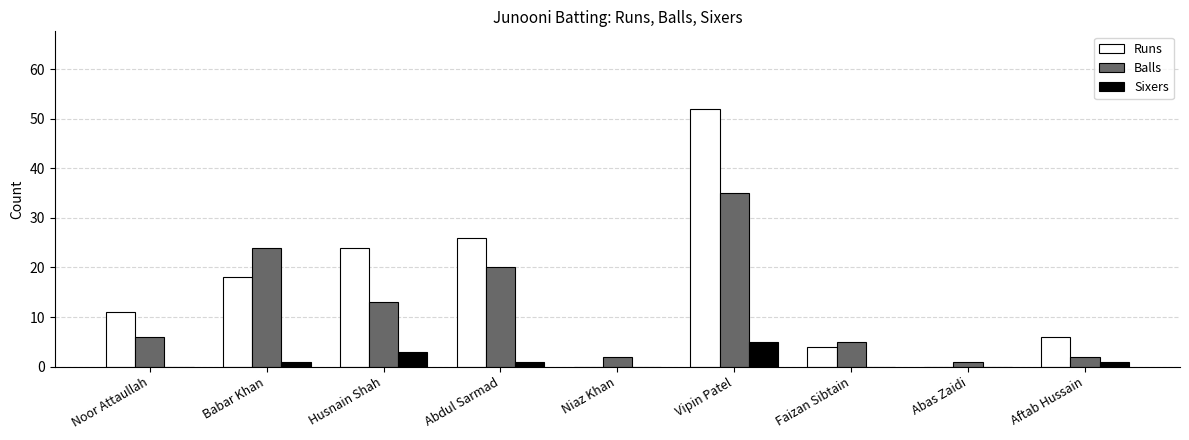

What is the sum of the Sixers values at Niaz Khan and Vipin Patel?

5